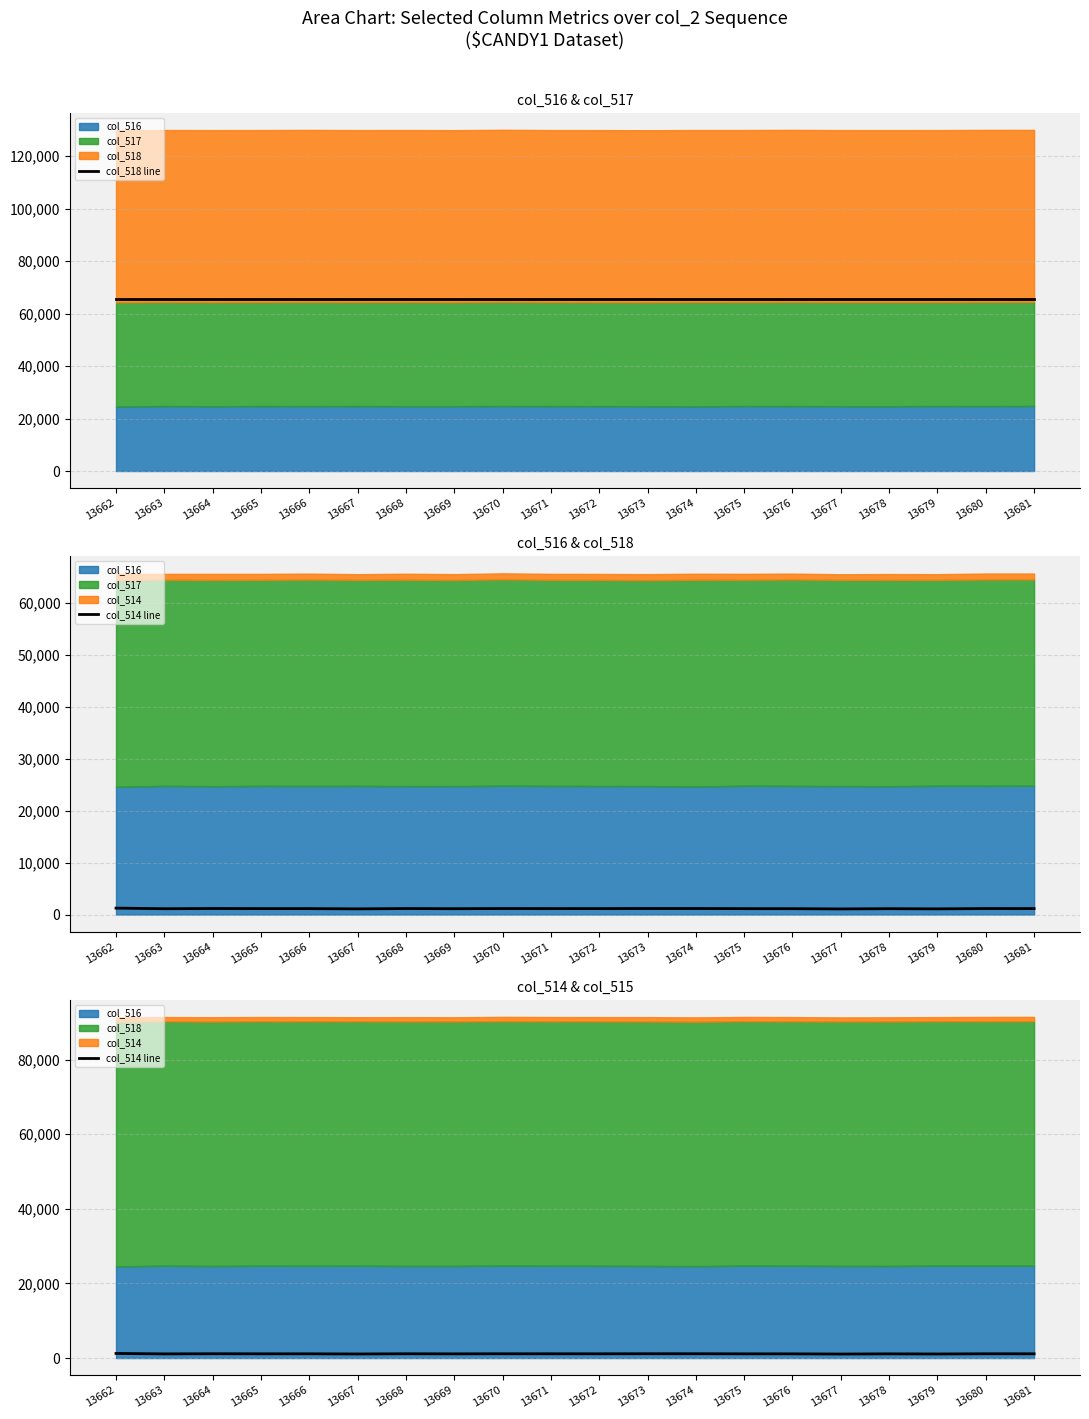

What is the value of the col_518 line point at the 12th from the left?

65535